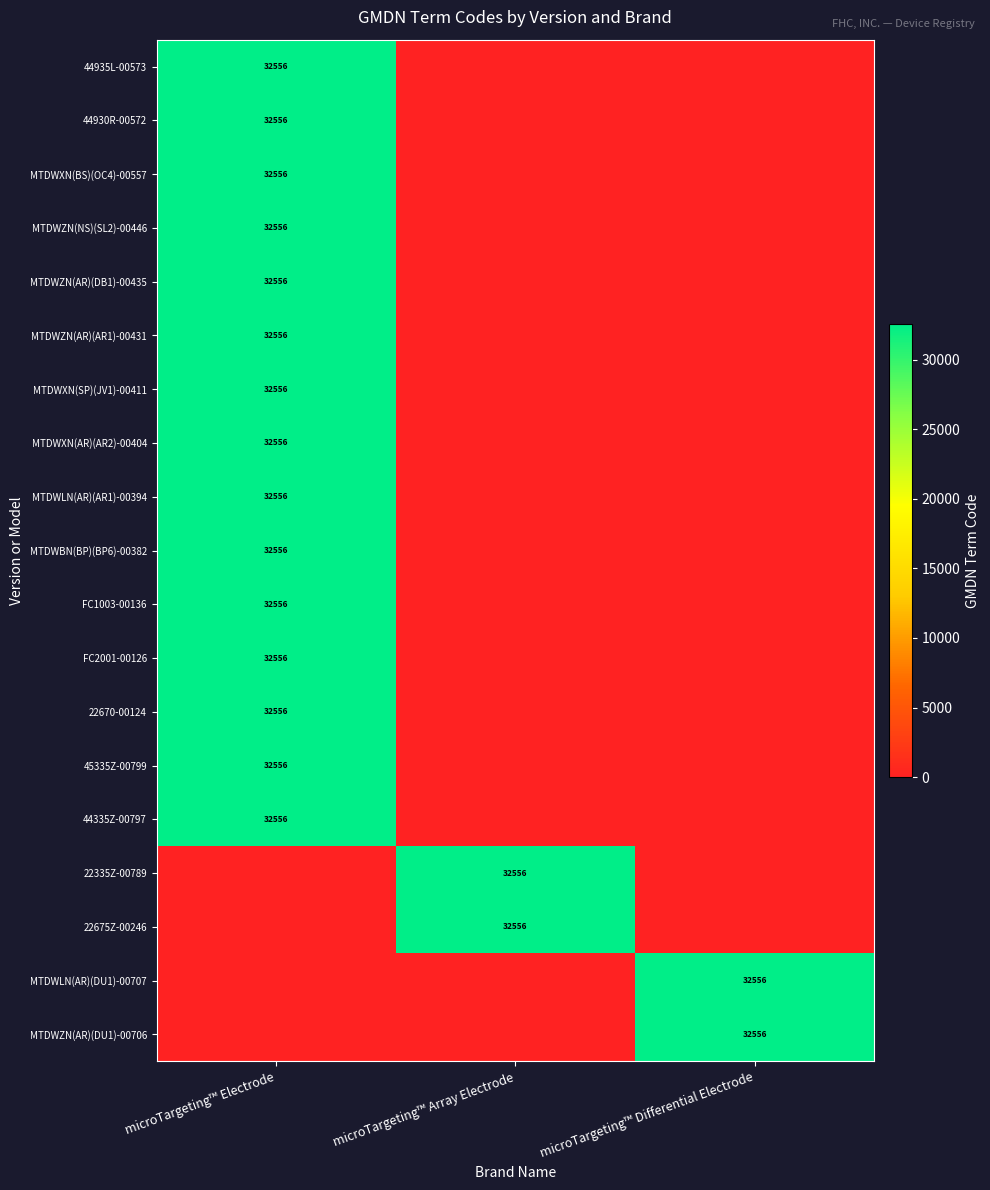

True or false: MTDWZN(AR)(DB1)-00435 has a value of 16926 at microTargeting™ Electrode.

False